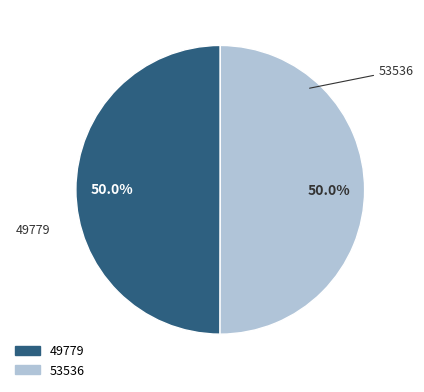

How many segments does this pie chart have?

2